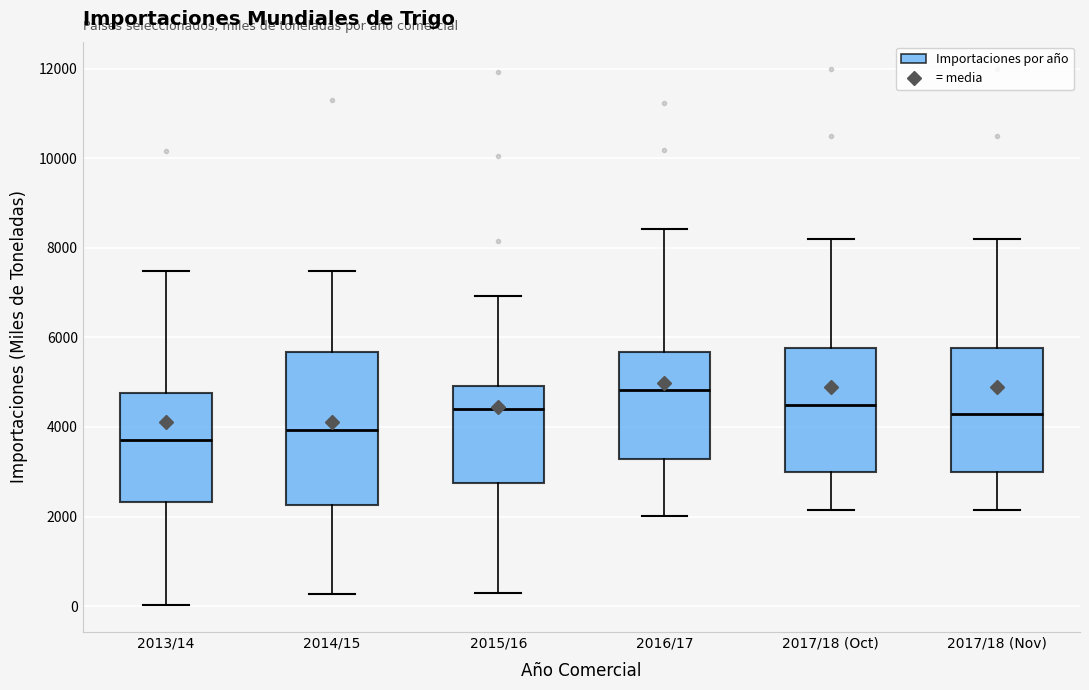

Which box's median line is the highest?

2016/17